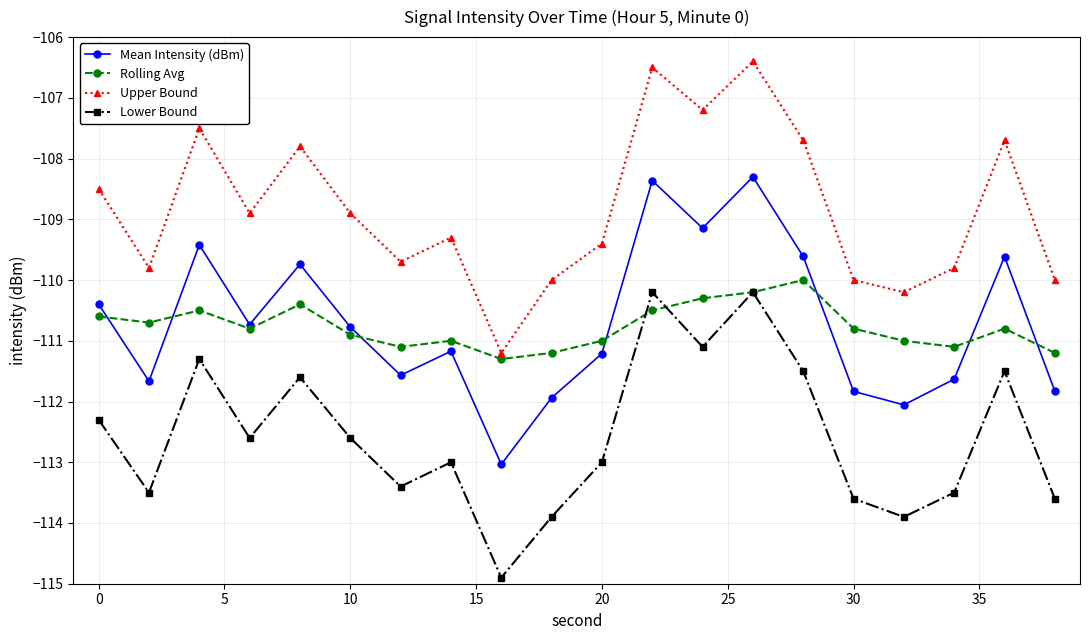

What is the smallest value displayed?

-114.9